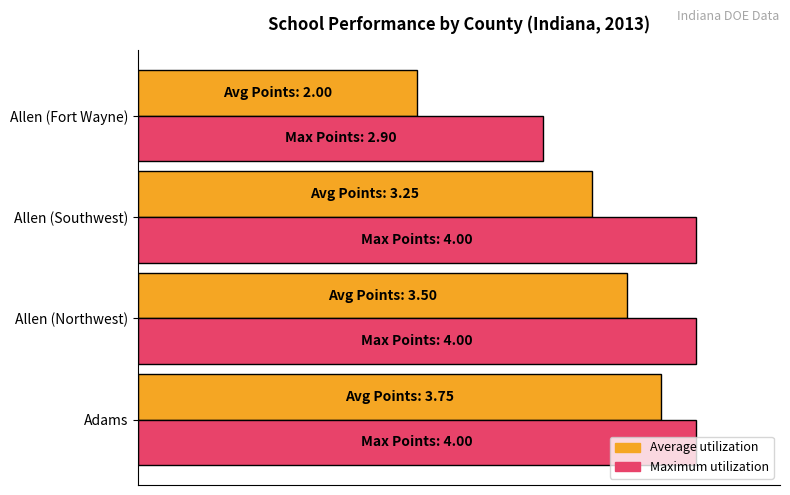

What are all the series names shown in the legend?

Average utilization, Maximum utilization